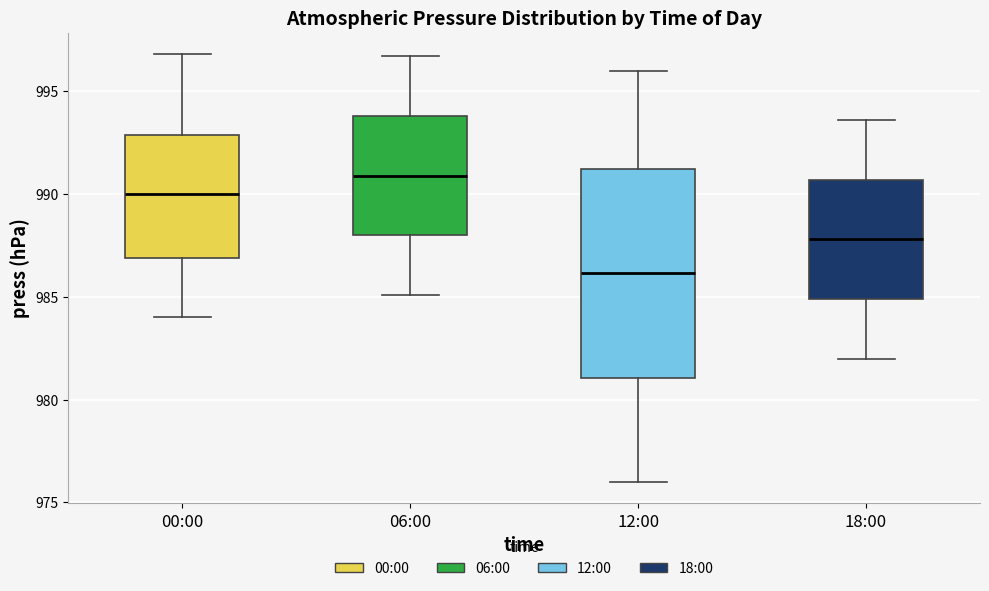

Where does the median line of the box for 18:00 sit on the y-axis? The values are not printed on the chart, so give them approximately, as read against the axis.

988.0